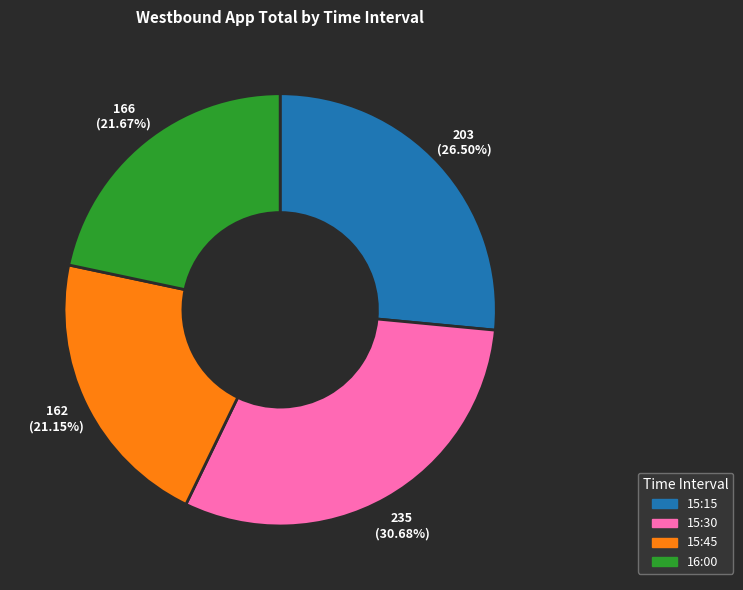

How many segments does this pie chart have?

4